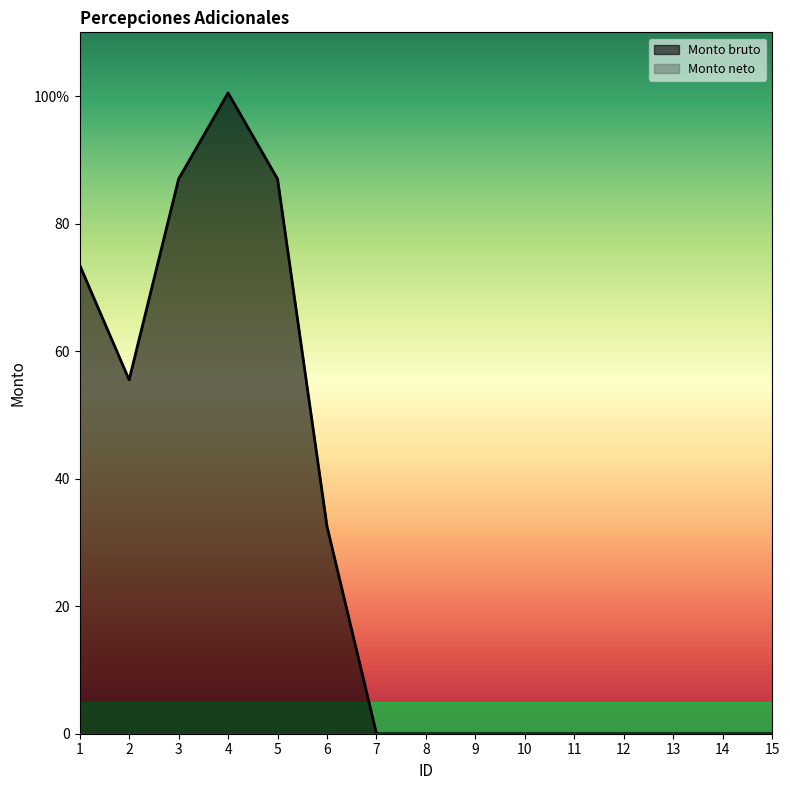

What is the difference between the maximum and minimum values?

100.5